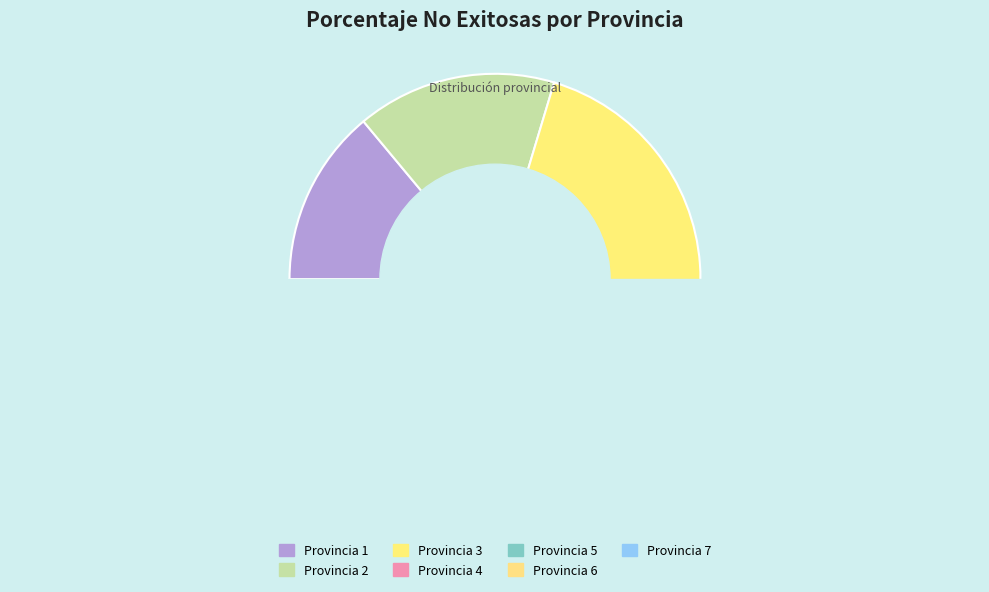

Does any single category account for the majority?

No